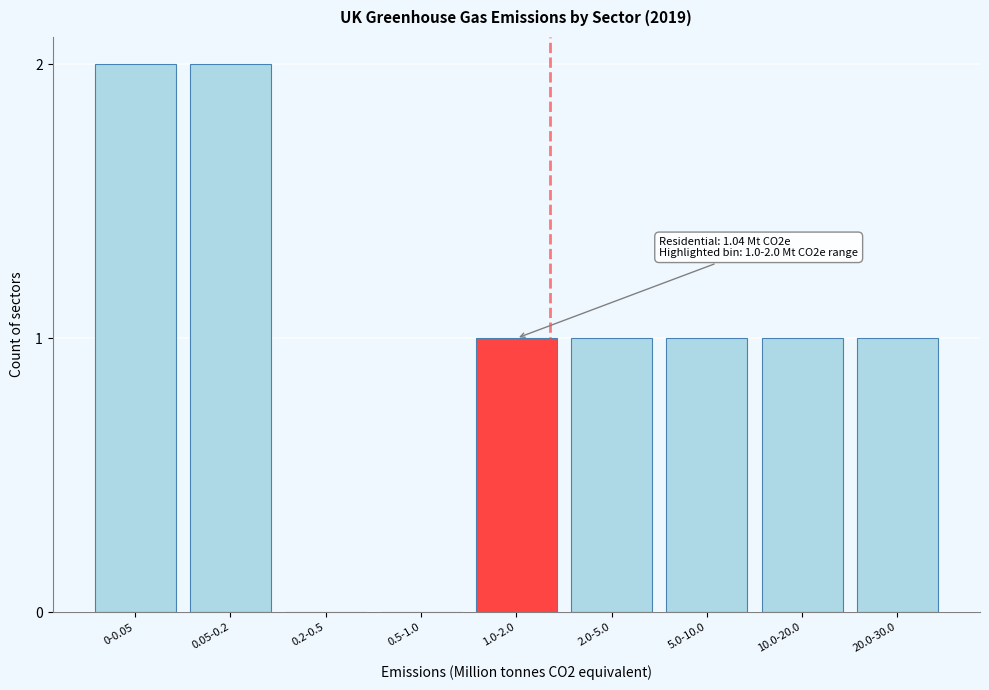

Reading right to left, what are all the values shown in this chart?

20.0-30.0=1	10.0-20.0=1	5.0-10.0=1	2.0-5.0=1	1.0-2.0=1	0.5-1.0=0	0.2-0.5=0	0.05-0.2=2	0-0.05=2